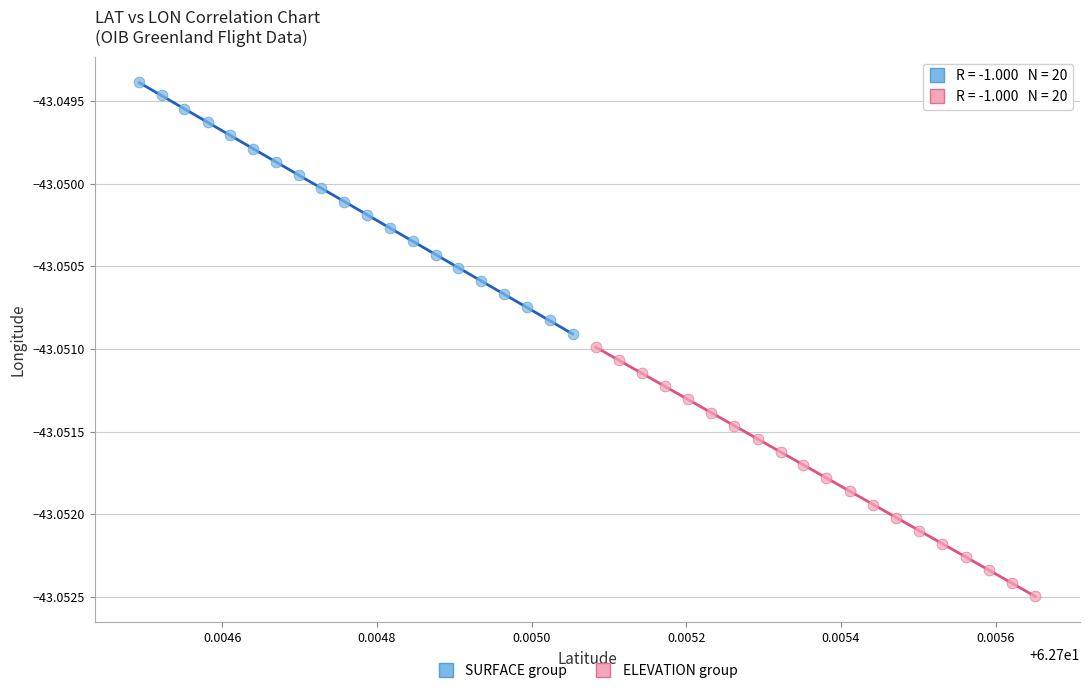

Which series reaches the minimum Y coordinate?

ELEVATION group